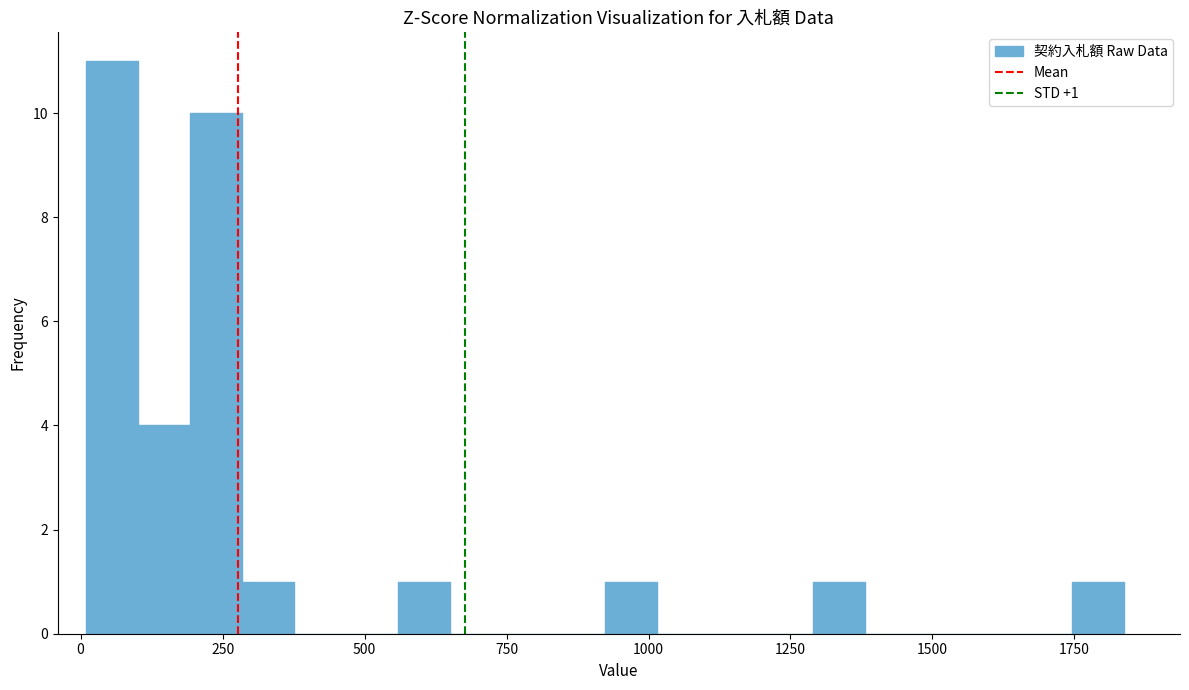

Read against the x-axis, roughly where is the centre of the tallest bar?

50